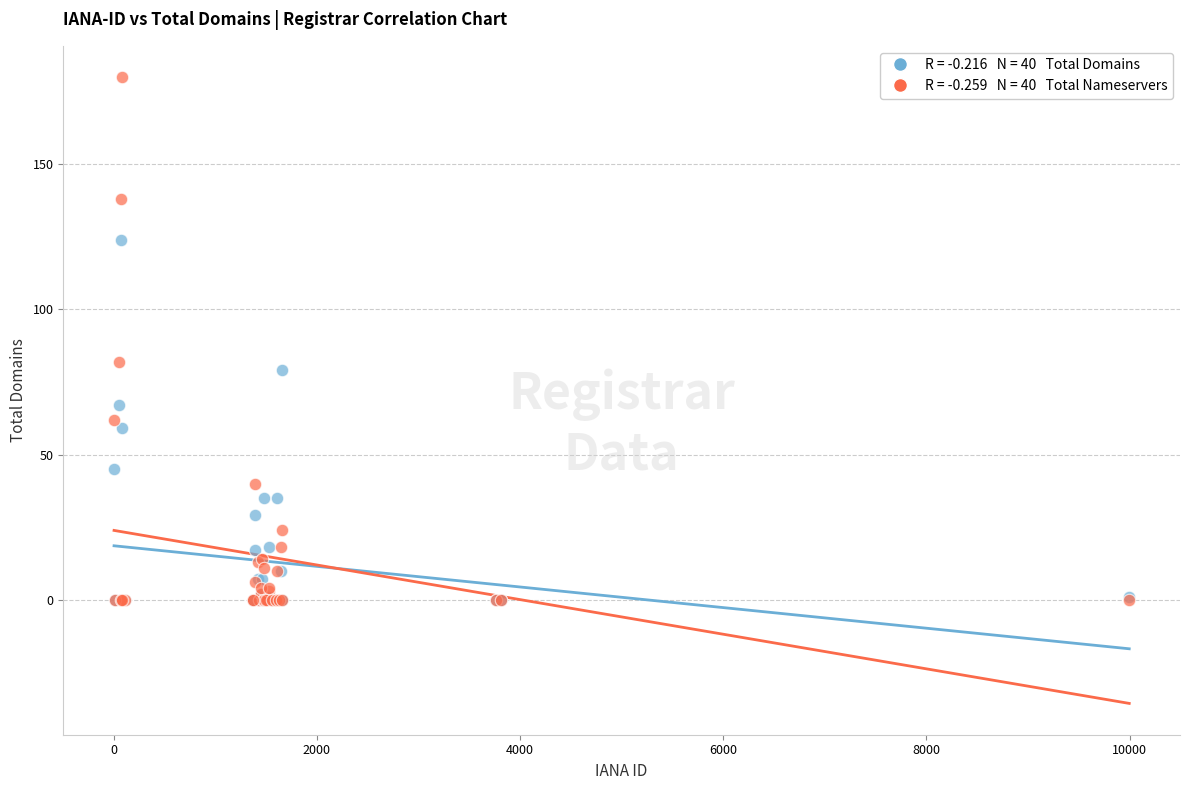

Across all series, what Y value is closest to 90?

82